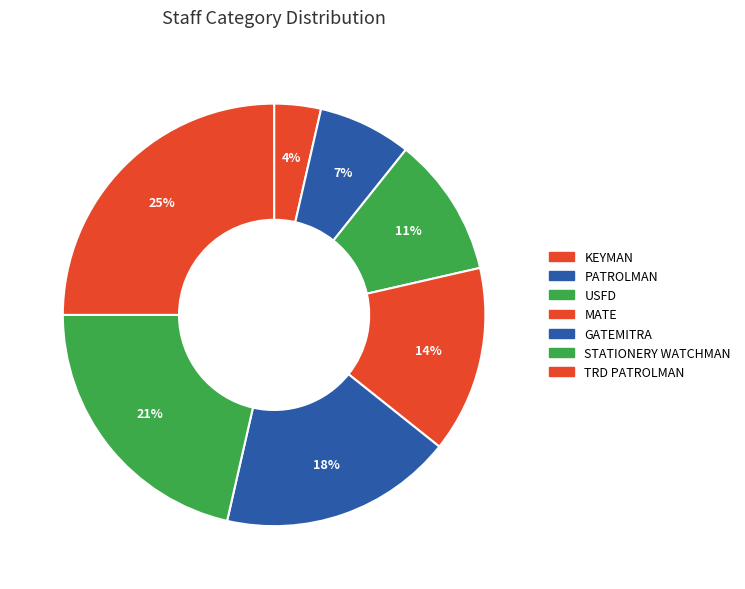

Count the number of slices in the pie.

7